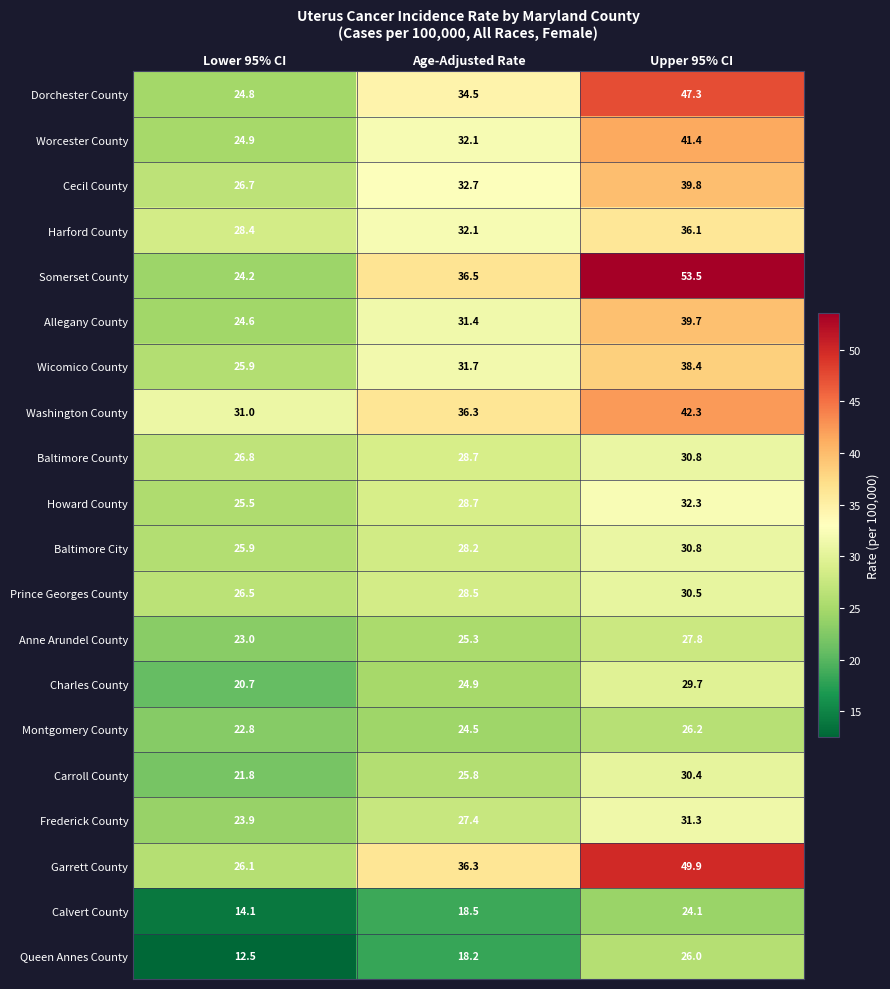

Which series has the largest total across all categories?

Somerset County